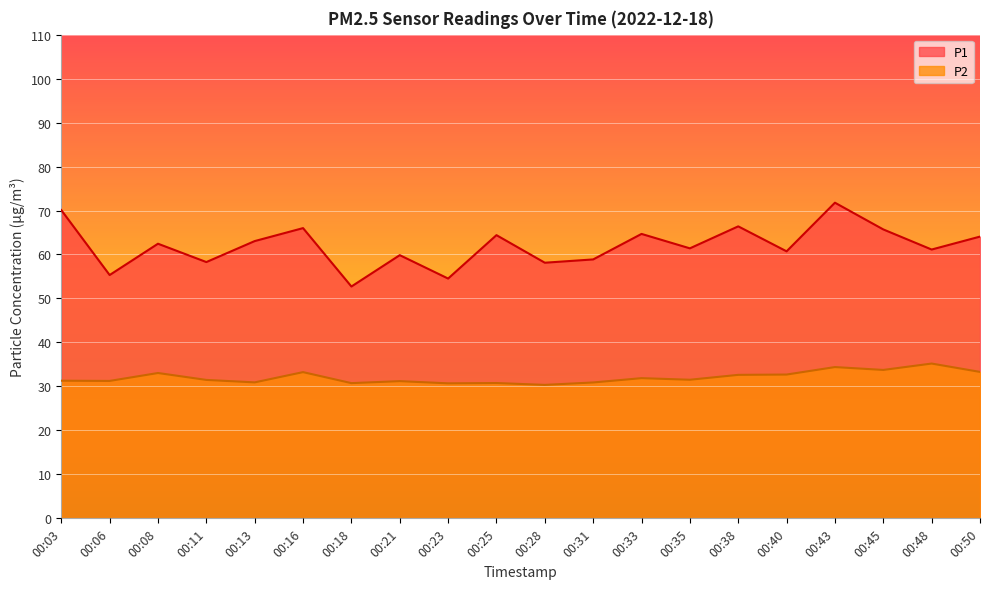

Which series has the largest total across all categories?

P1